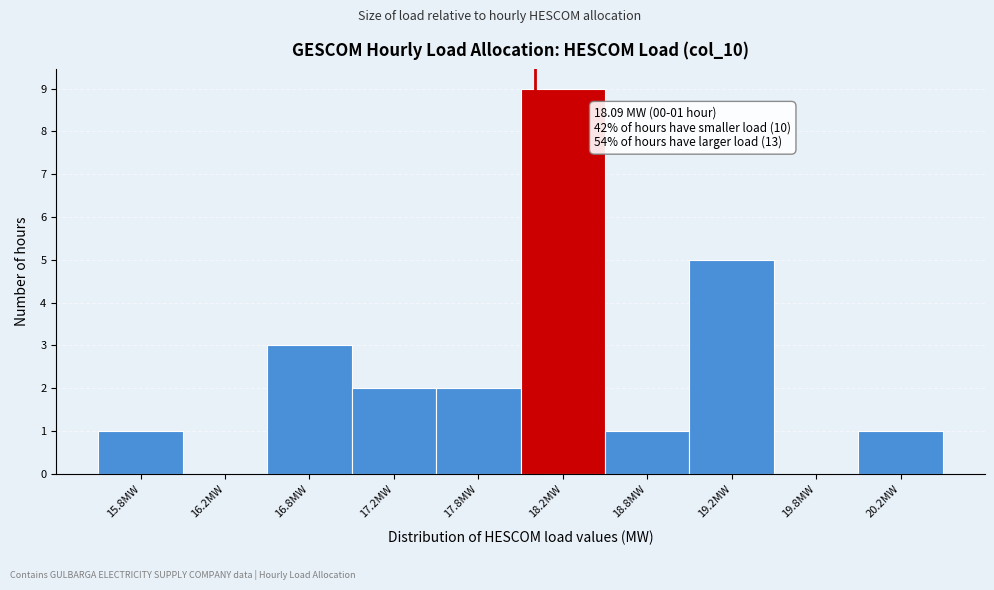

Which range on the x-axis has the tallest bar?

18.0 to 18.5